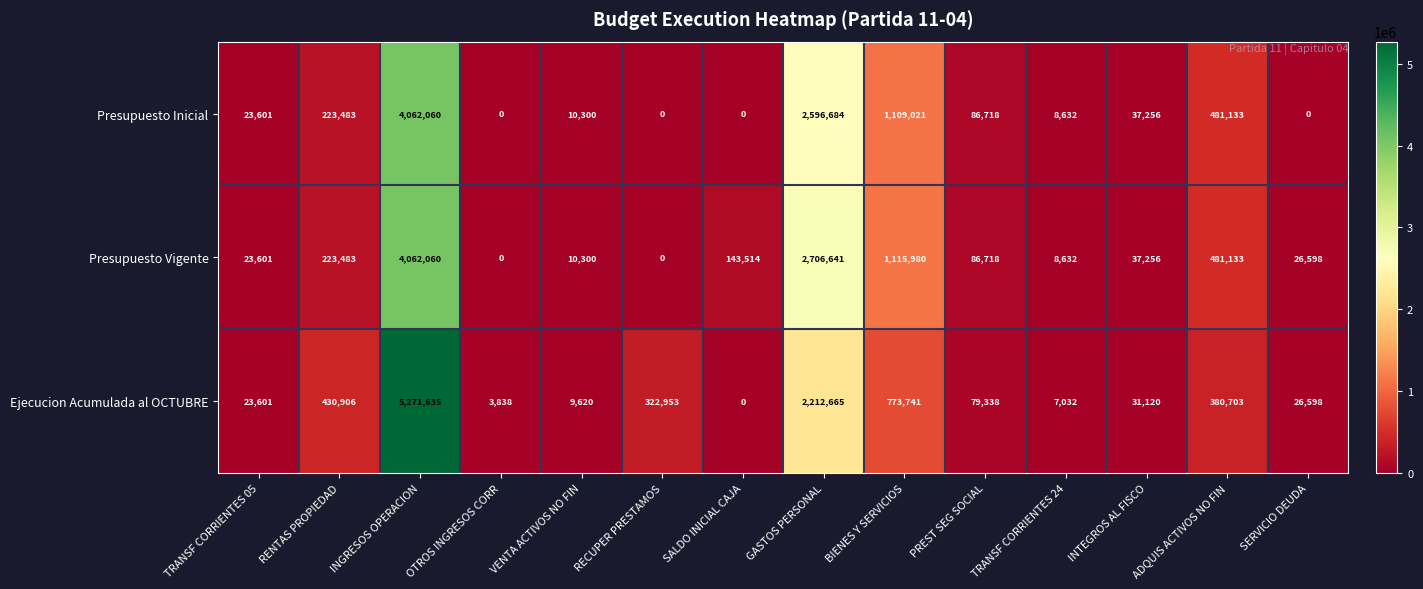

At which label is Presupuesto Inicial closest to 2031030?

GASTOS PERSONAL